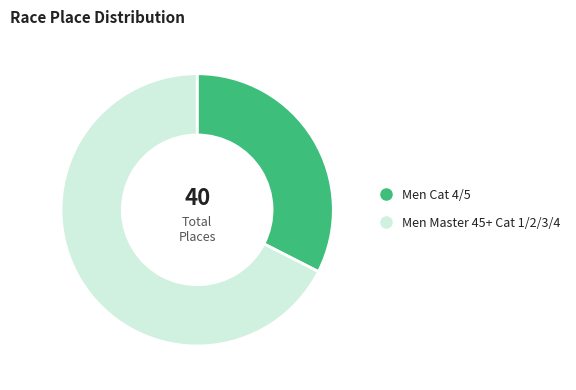

Is Men Master 45+ Cat 1/2/3/4 the majority of the pie?

Yes